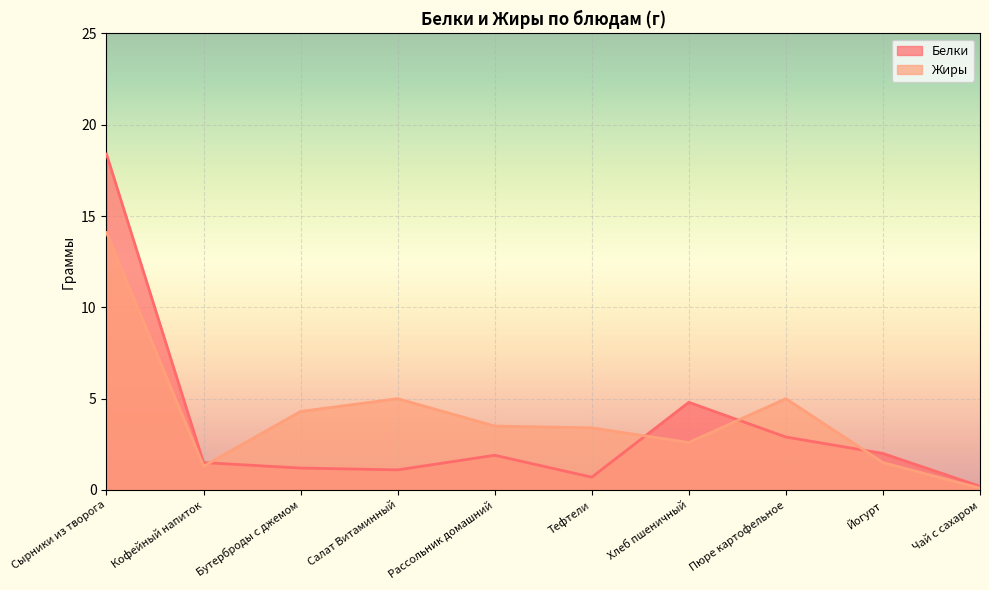

What is the difference between the Белки values at Рассольник домашний and Пюре картофельное?

1.0